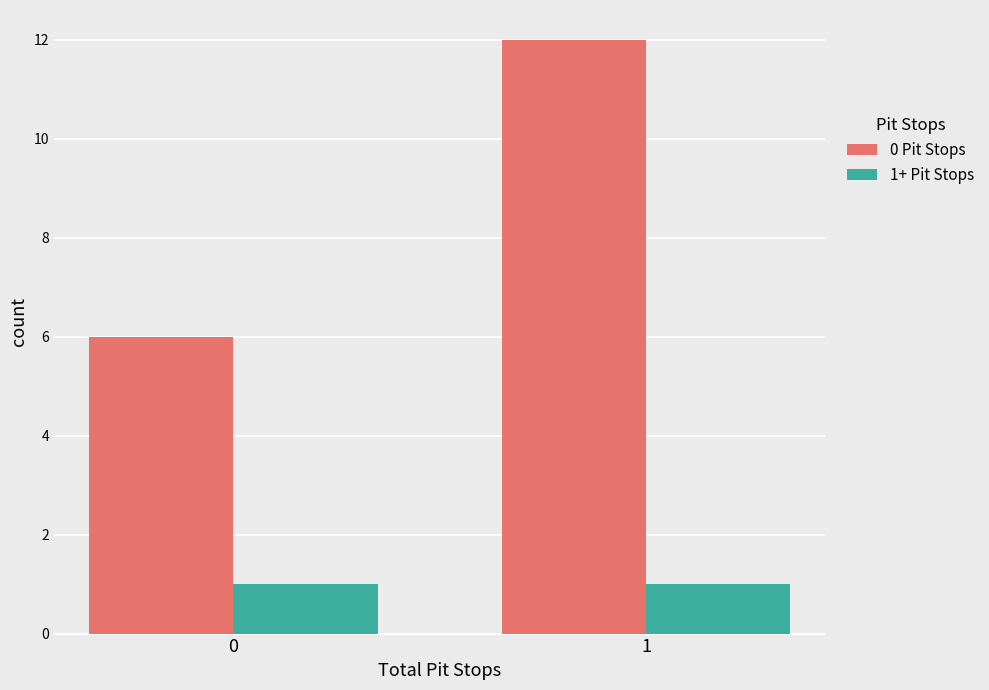

True or false: 1+ Pit Stops has a value of 0 at 0.

False